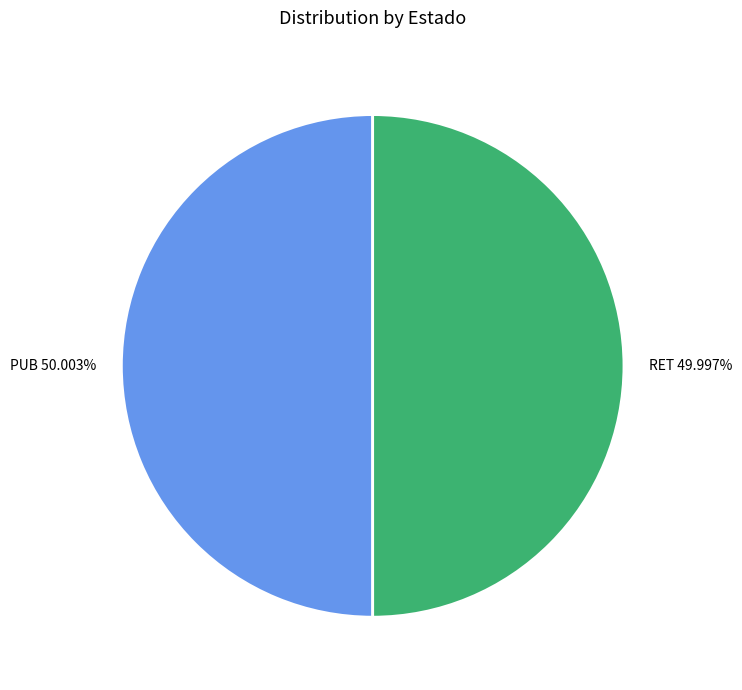

What is the ratio of the value at PUB to the value at RET?

1.0